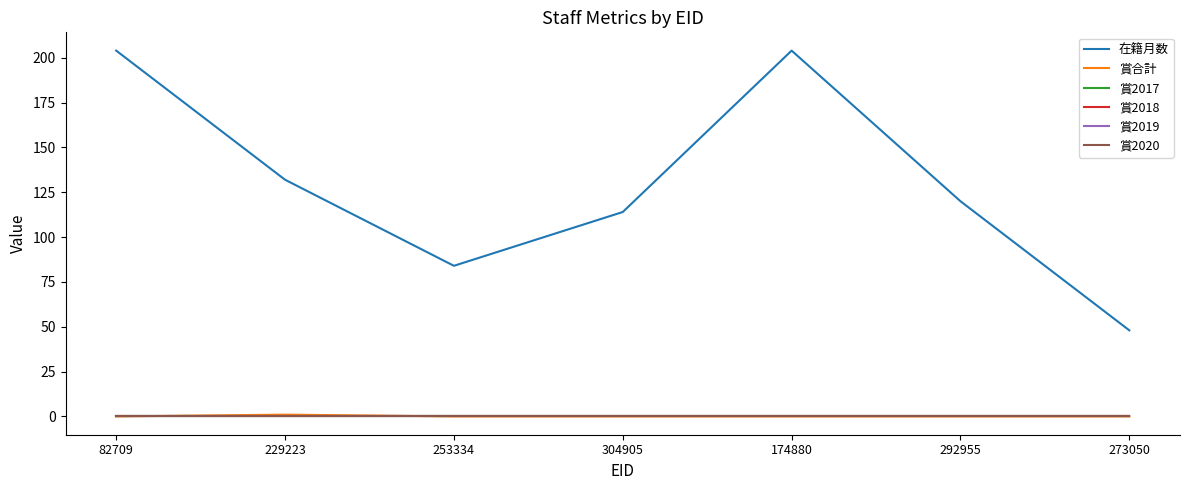

True or false: 在籍月数 and 賞合計 intersect in this chart.

False